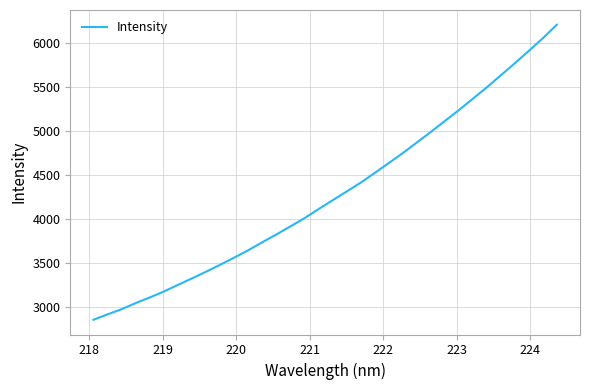

What is the maximum value shown in the chart?

6213.5